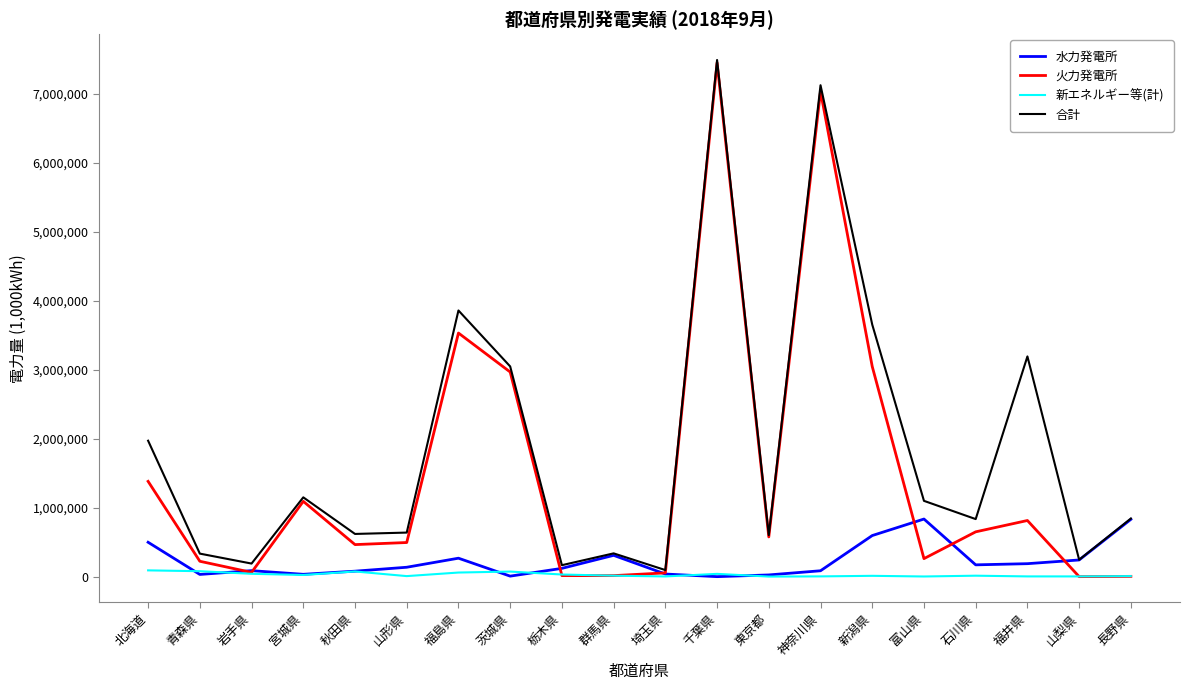

The value of 新エネルギー等(計) at 石川県 is 13795.0. True or false?

True